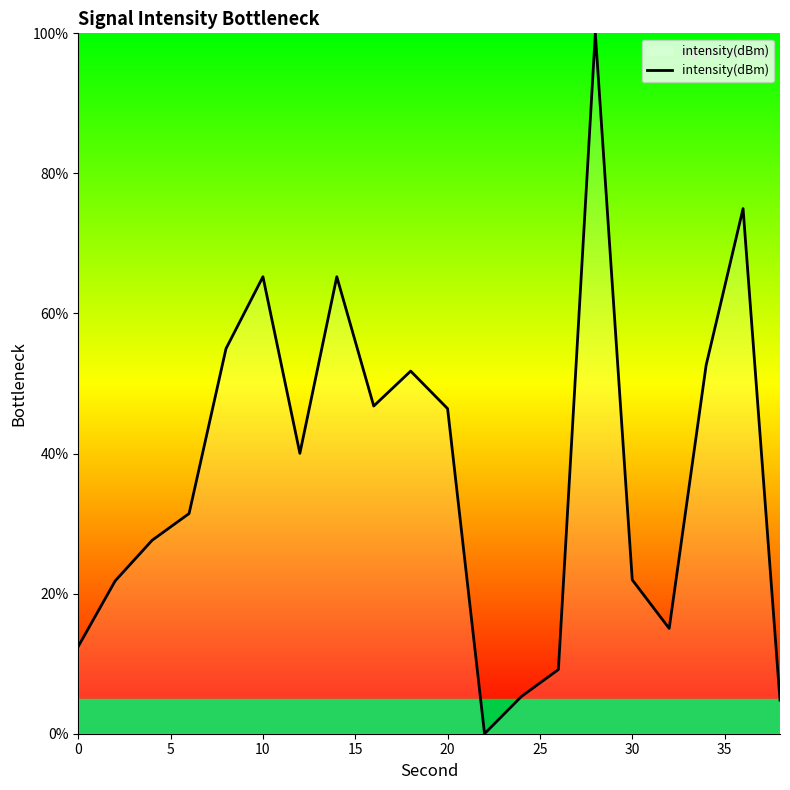

What is the sum of all values?

747.7